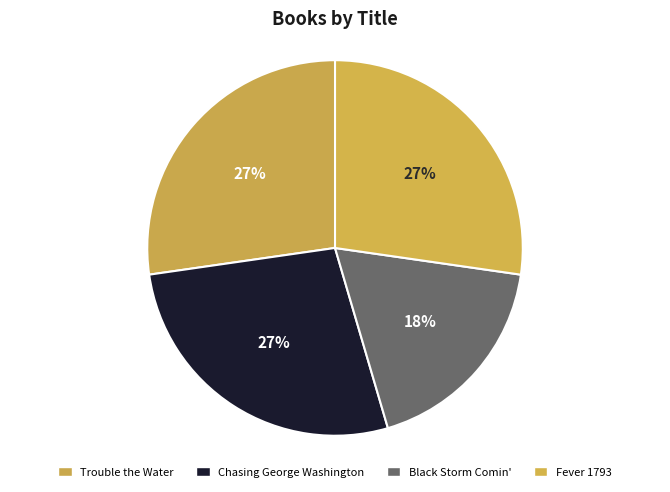

The Chasing George Washington slice represents 27% of the pie. True or false?

True